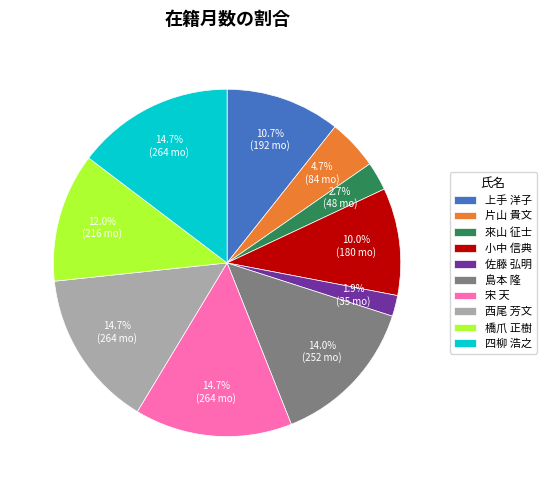

What is the ratio of the value at 橋爪 正樹 to the value at 上手 洋子?

1.1